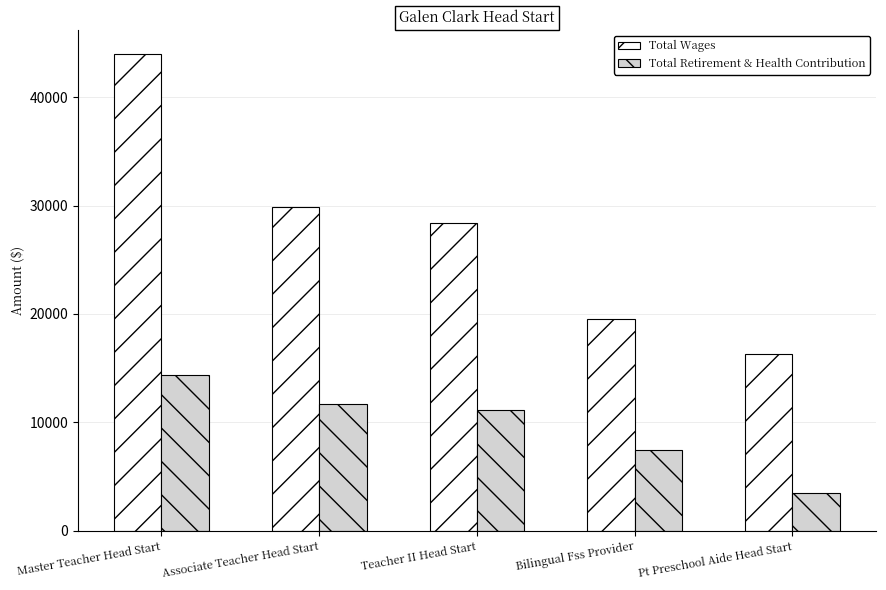

Which label corresponds to the smallest value in the chart?

Pt Preschool Aide Head Start